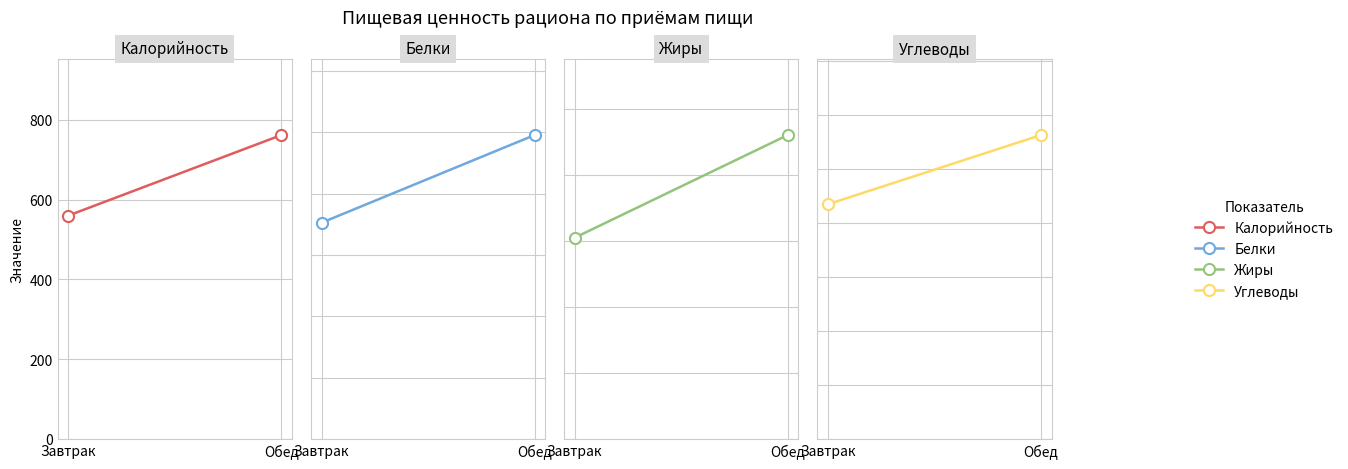

What is the sum of all Жиры values?

38.3